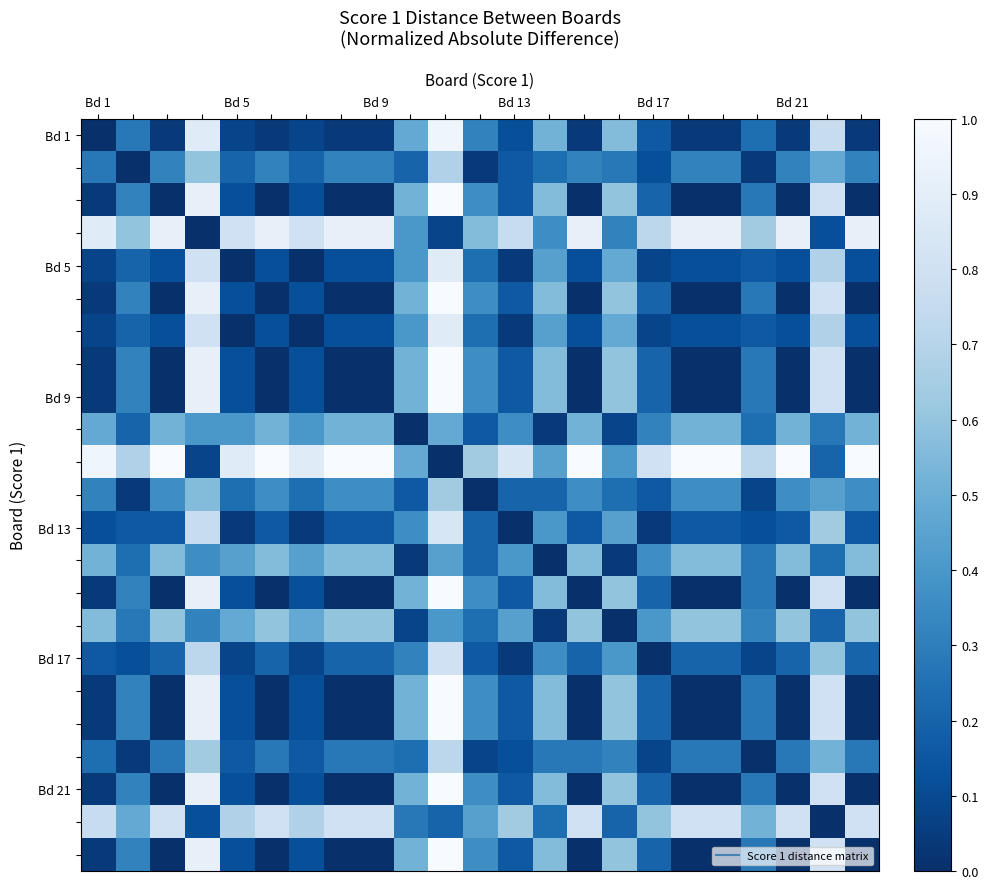

At how many categories does at least one series exceed 0?

23